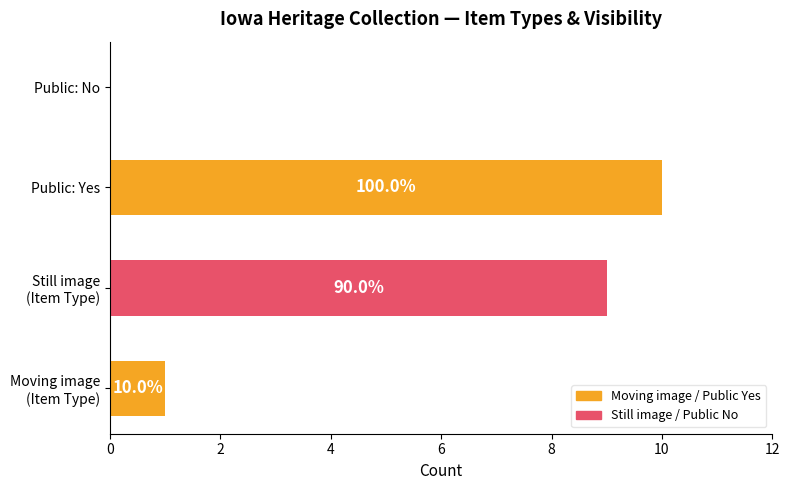

List the series in order of their peak value, highest first.

Moving image / Public Yes, Still image / Public No